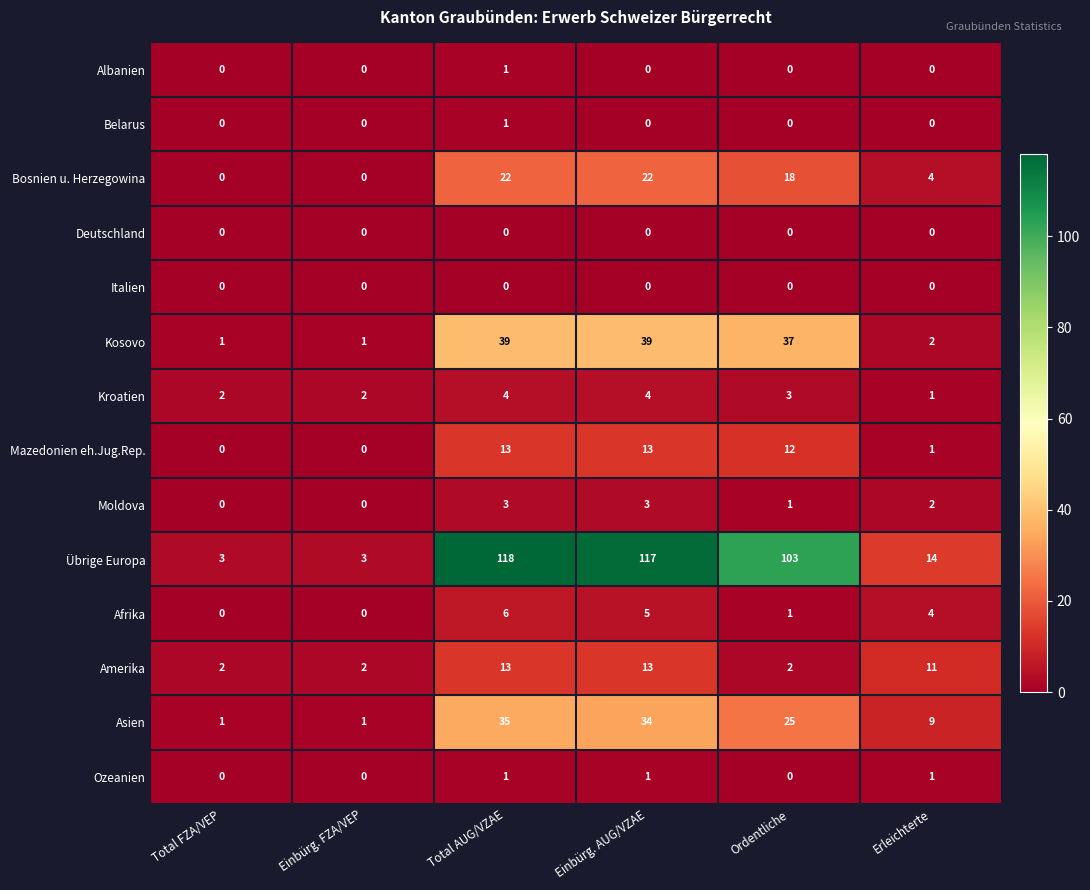

What is the difference between the maximum and second lowest values in the Amerika series?

11